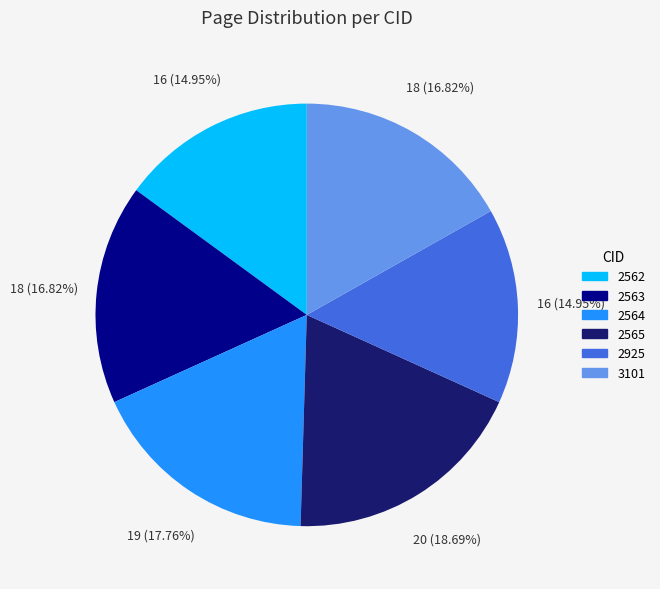

Between 2564 and 2563, which is larger?

2564